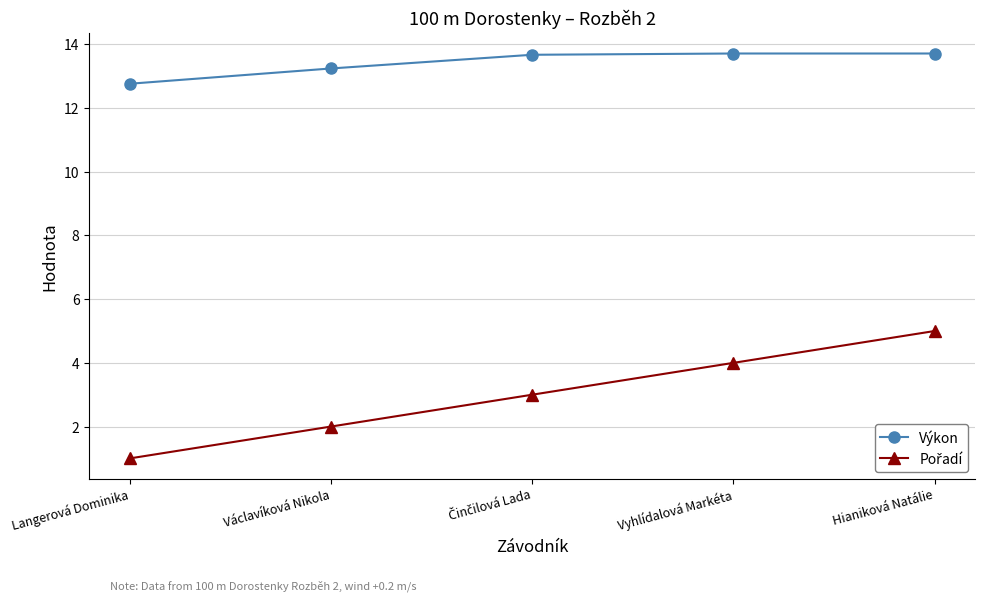

What is the smallest value displayed?

1.0